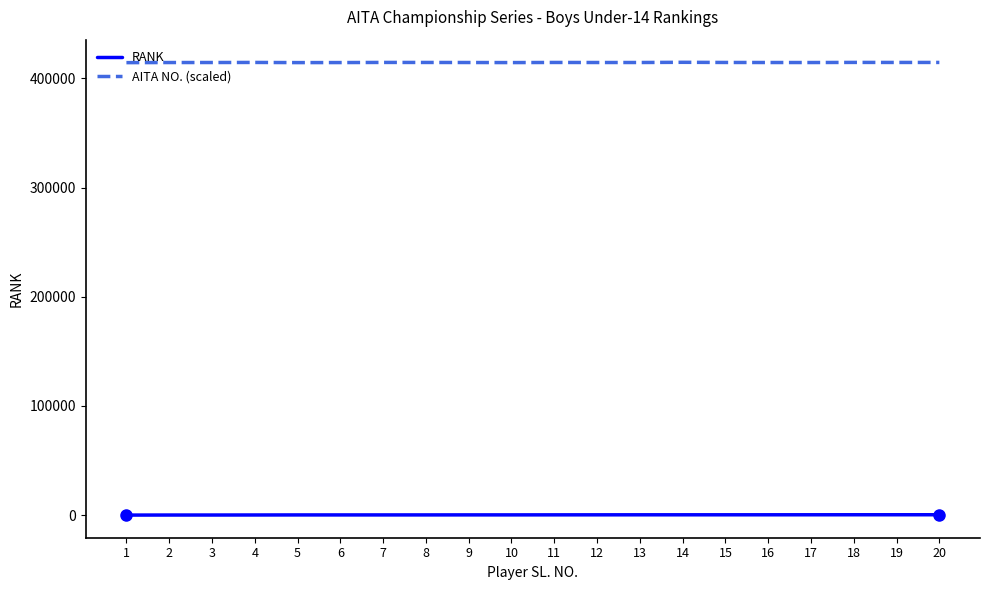

Rank the series by their average value, from highest to lowest.

AITA NO. (scaled), RANK